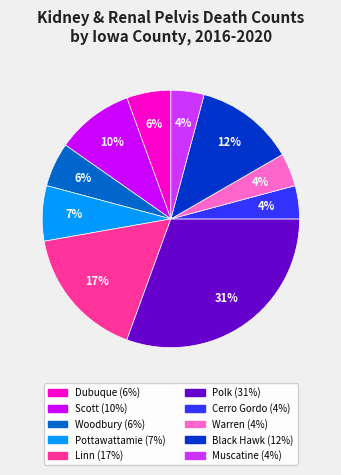

To the nearest percent, what is the average slice percentage?

10%